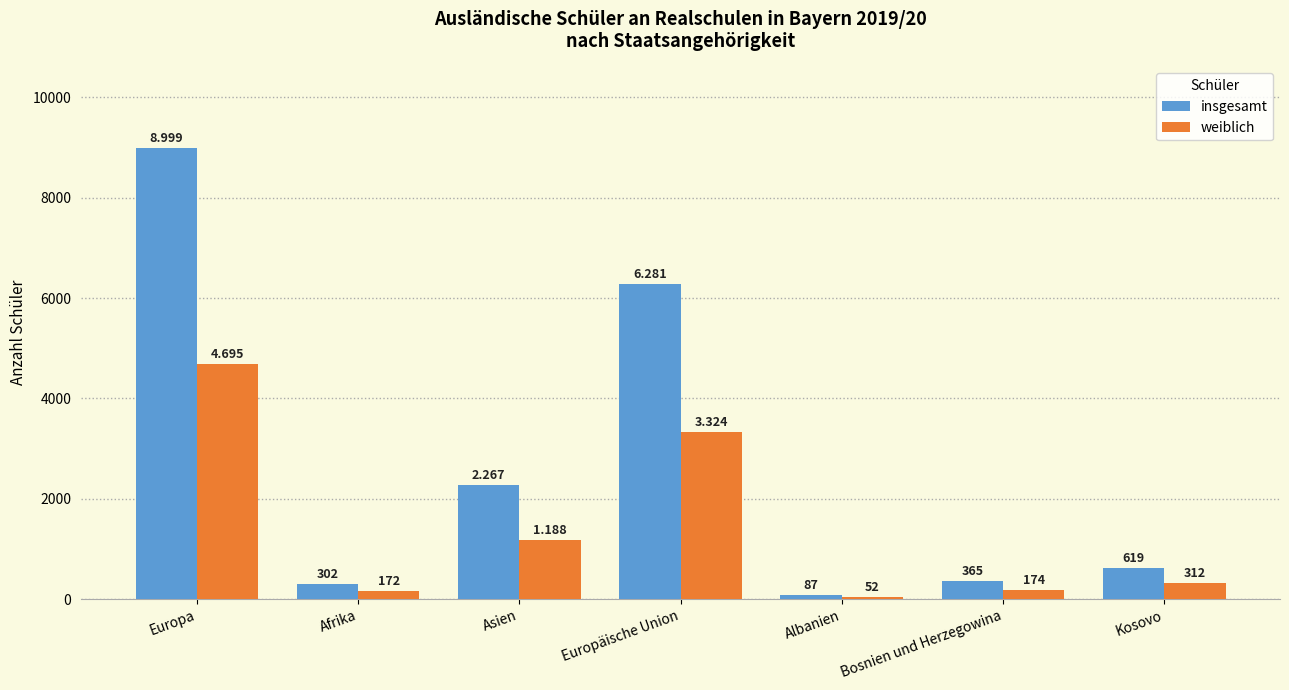

What is the highest value of the weiblich series?

4695